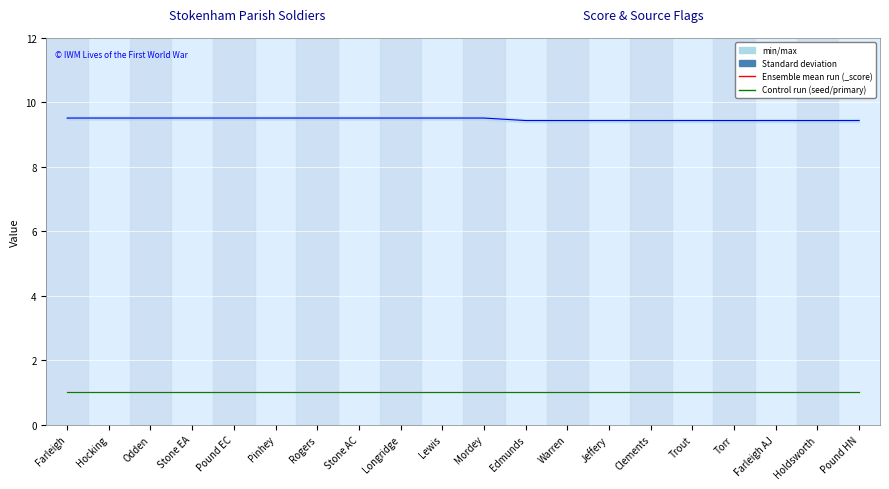

Which series has the largest range (max minus min)?

_score